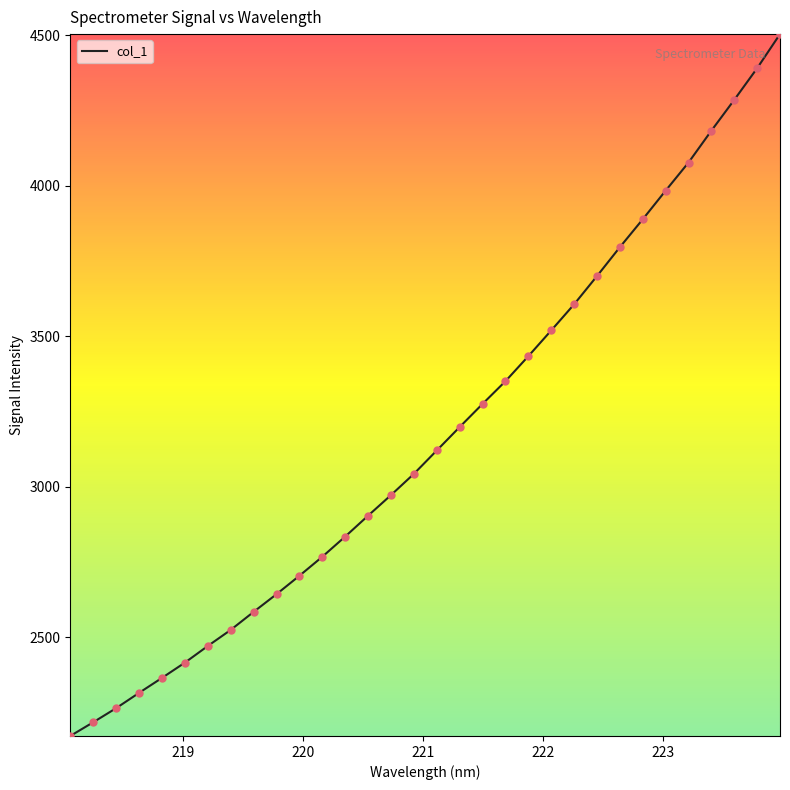

What is the difference between the maximum and minimum values?

2333.1